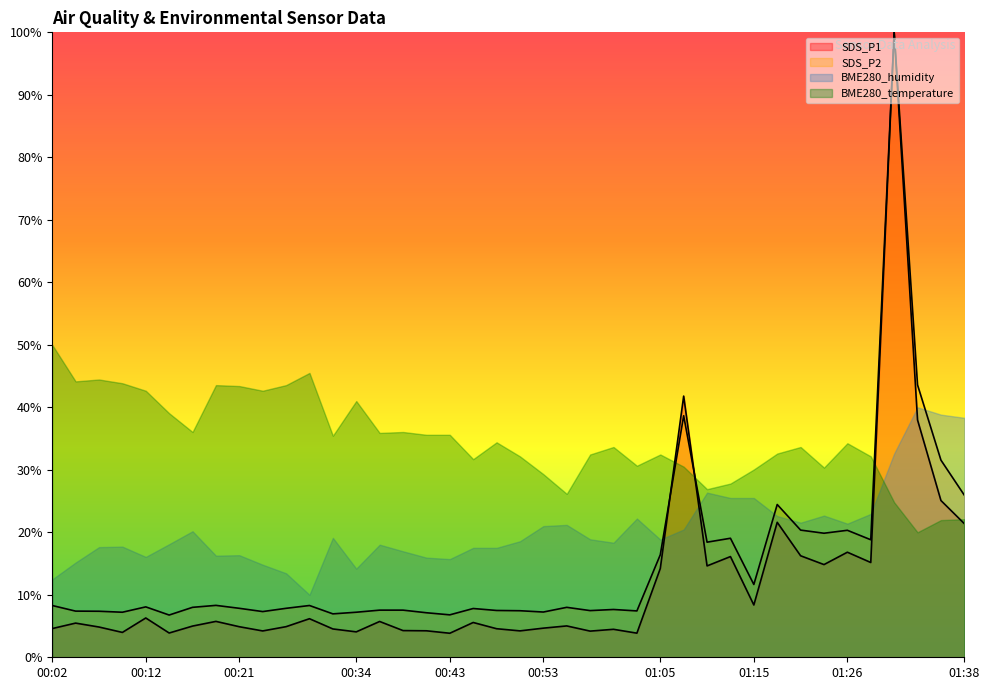

Is it true that SDS_P2 equals 8.0 at 00:17?

True